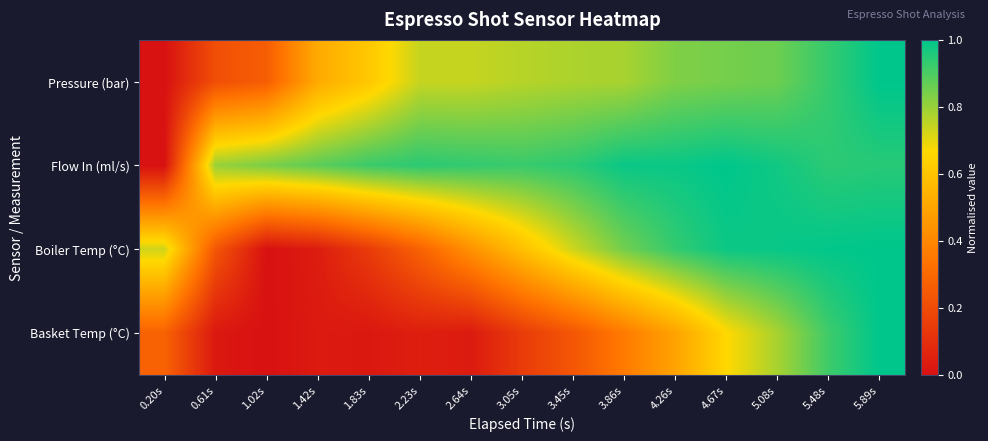

At how many categories does at least one series exceed 0?

15